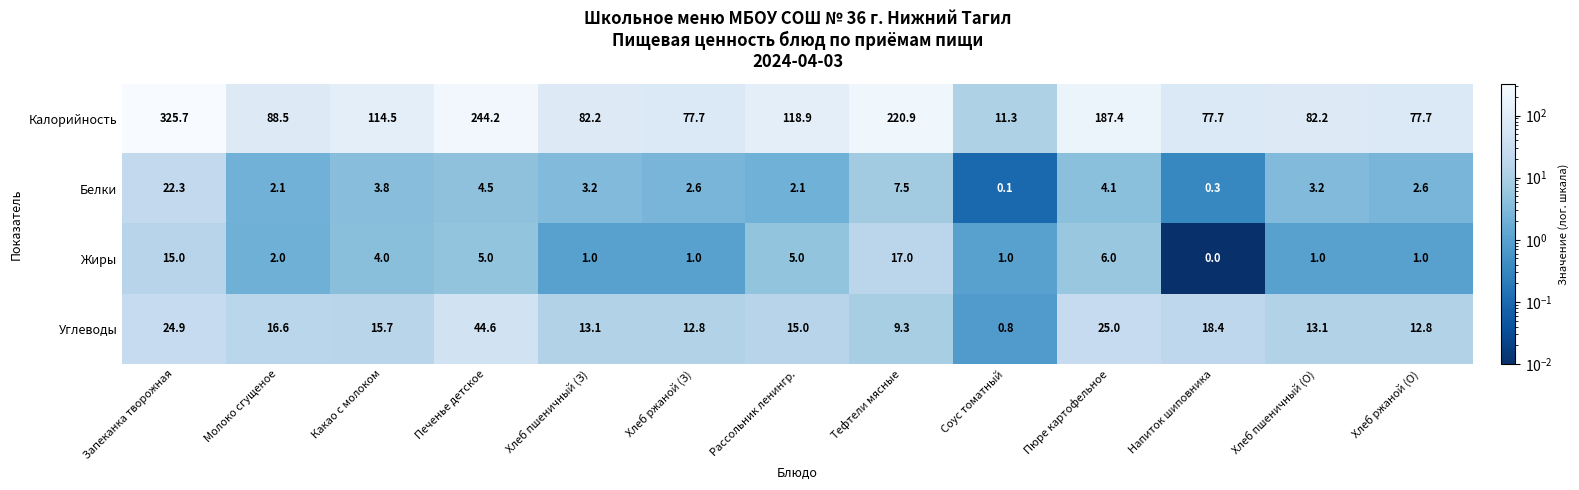

What is the average value of the Калорийность series?

131.5